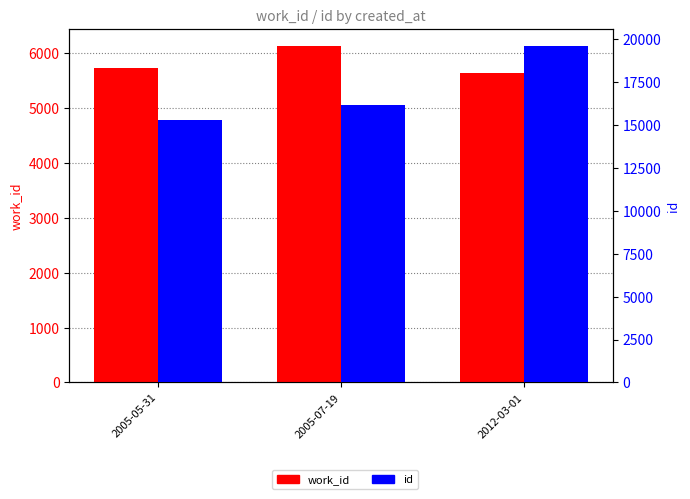

At which category is the sum across all series the highest?

2012-03-01